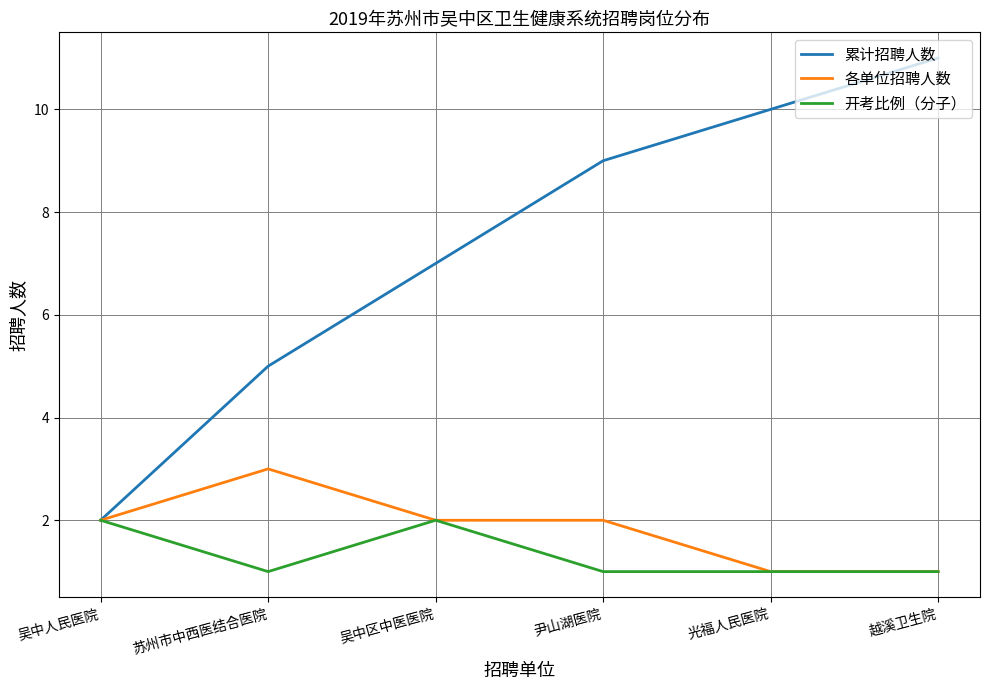

How many values in the 累计招聘人数 series are below 9?

3